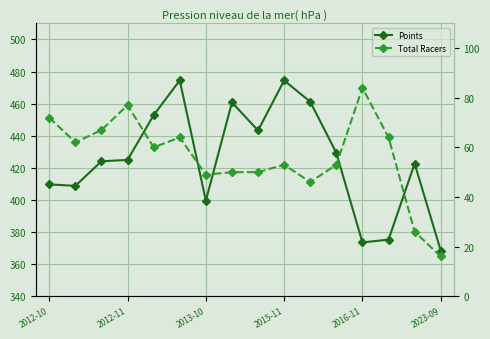

How many values in the Points series exceed 424?

9